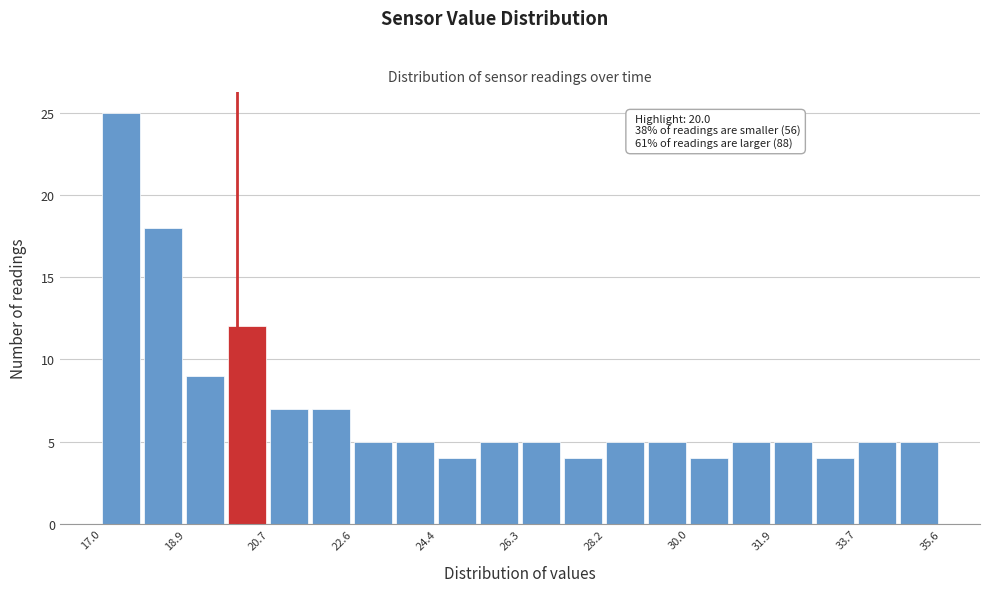

Which range on the x-axis has the tallest bar?

17.0 to 18.0